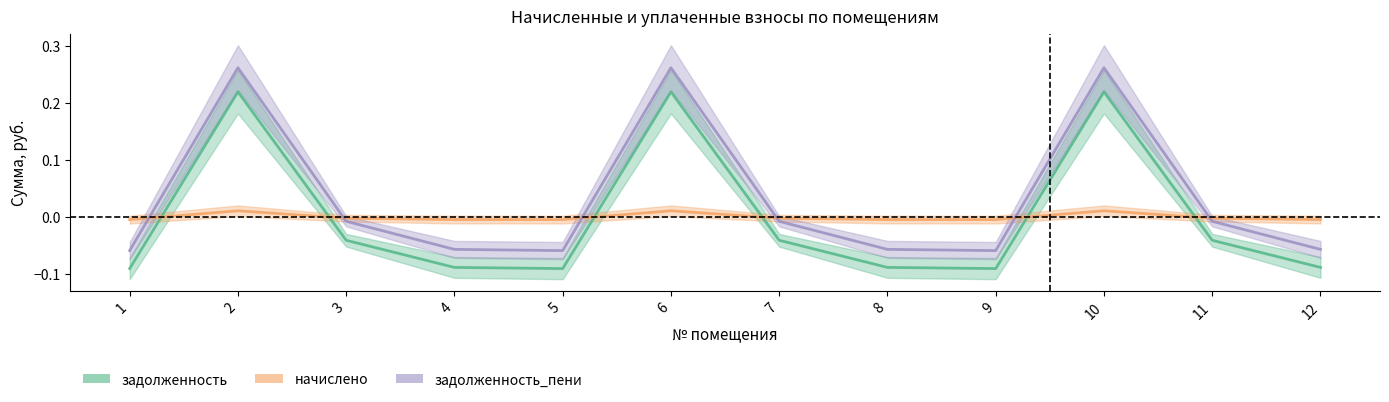

Is the value of задолженность at 10 greater than the value of начислено at 2?

Yes